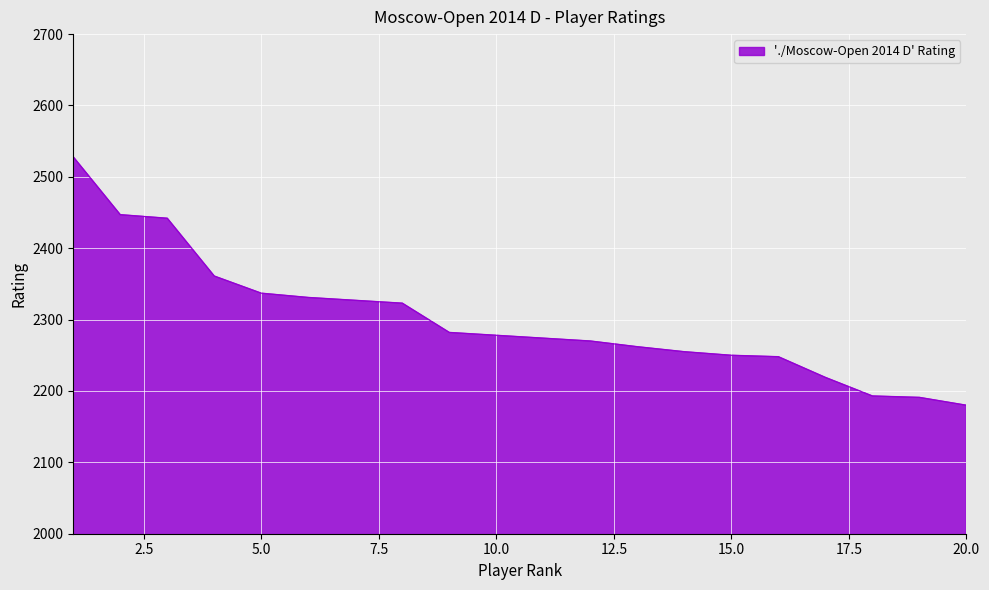

What is the difference between the maximum and minimum values?

348